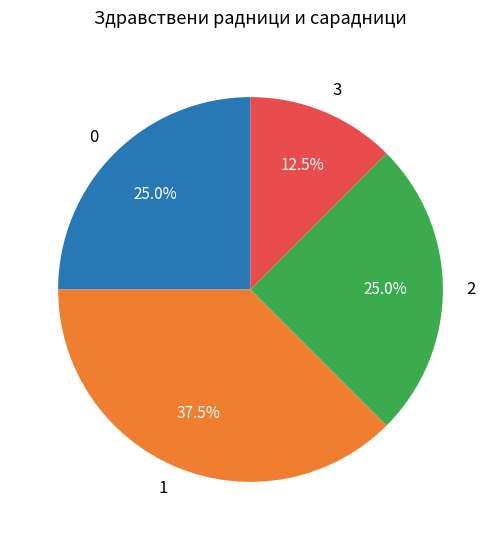

To the nearest percent, what is the difference between the largest and smallest slice percentages?

25%